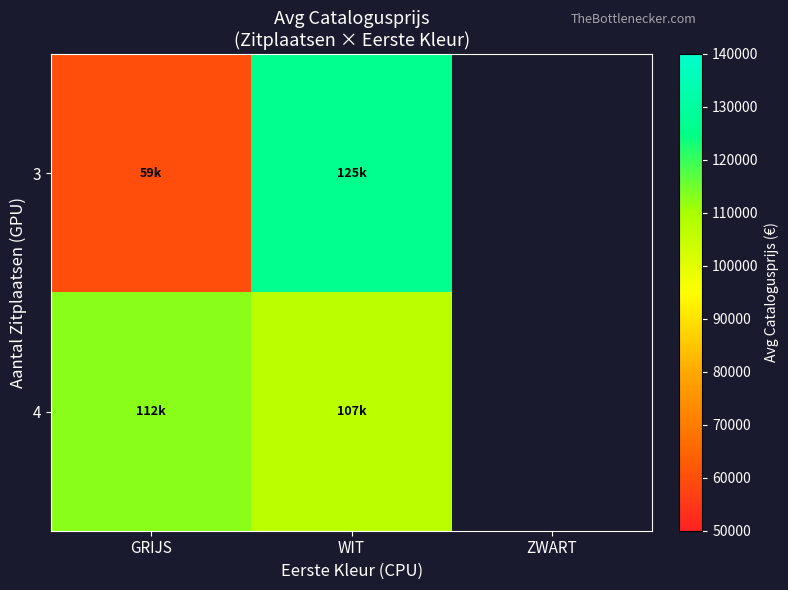

How many categories are shown in the chart?

3